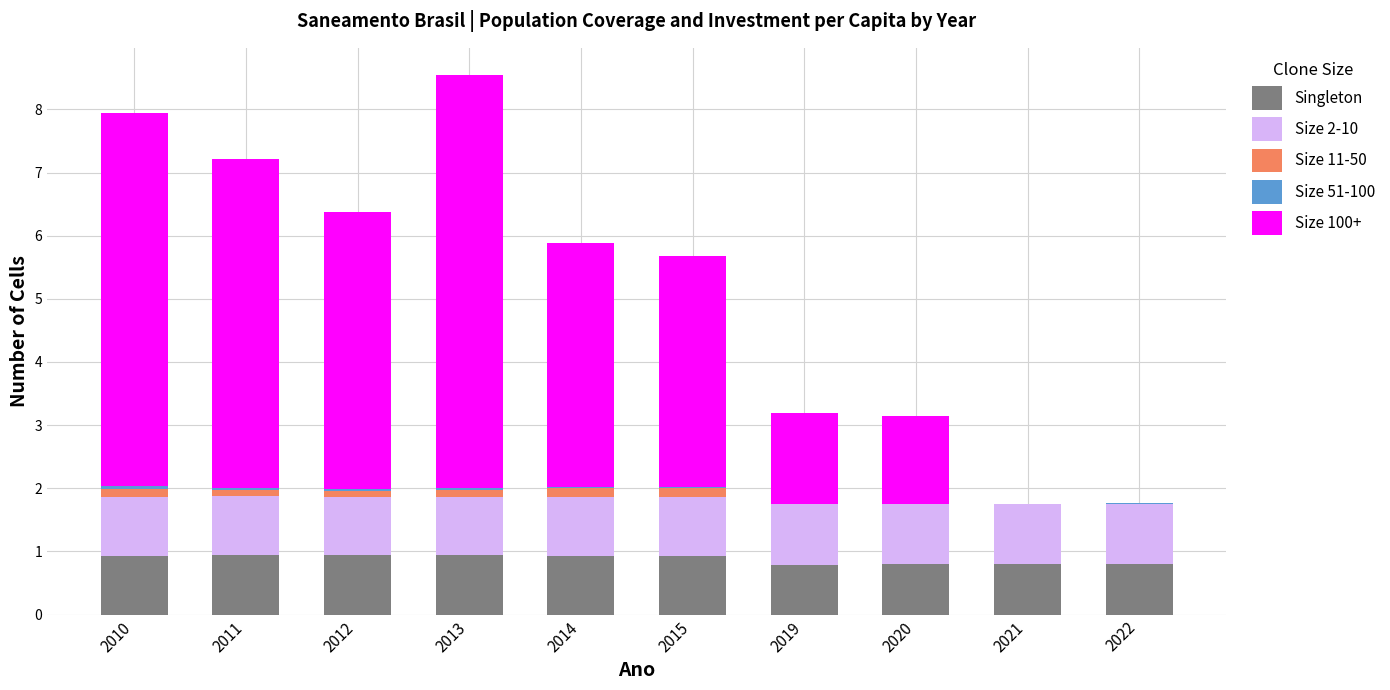

The value of Singleton at 2022 is 0.2. True or false?

False